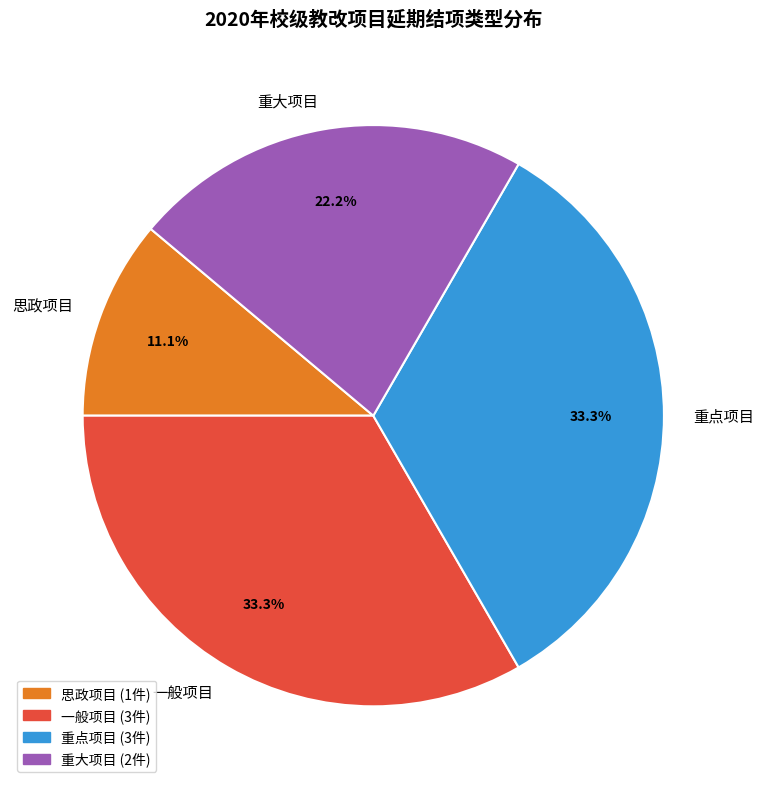

Which slice is the smallest?

思政项目